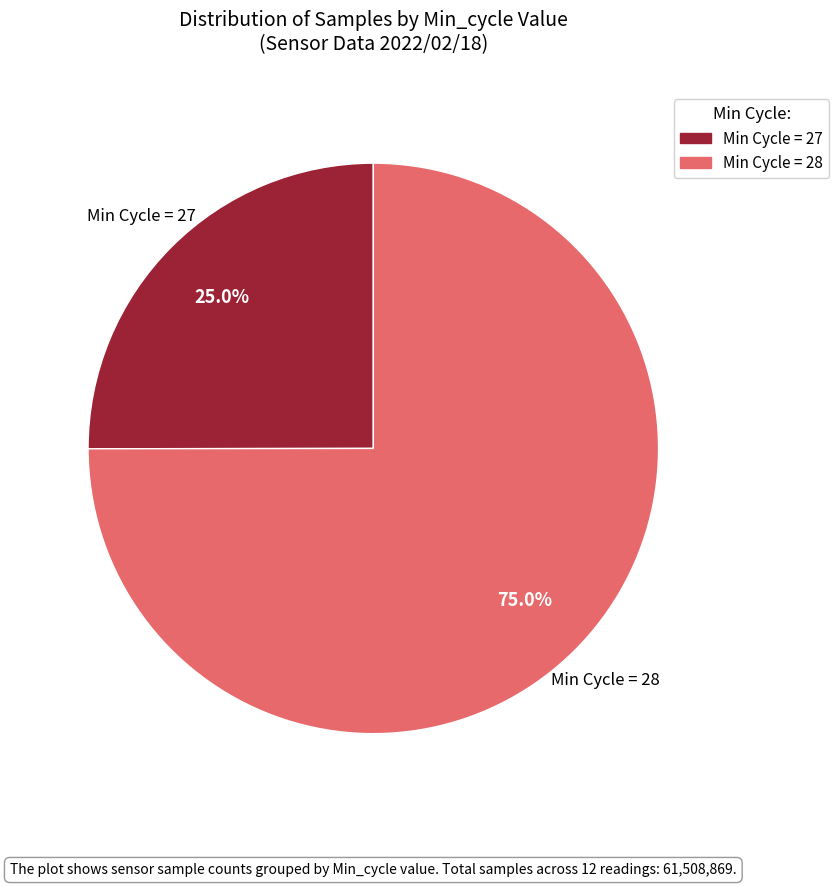

How many segments does this pie chart have?

2